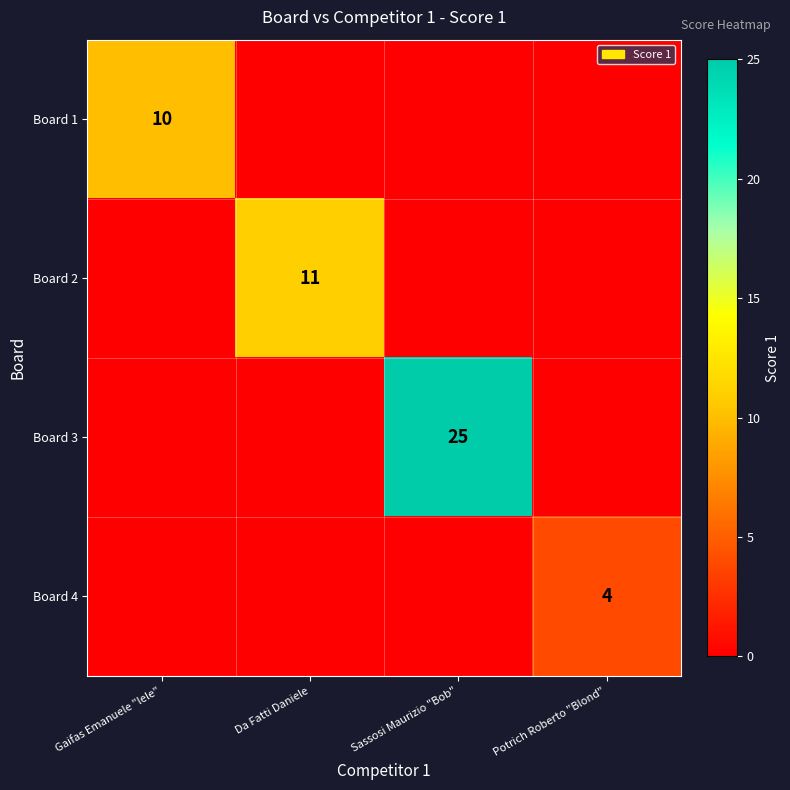

True or false: Board 2 has a value of 5 at Da Fatti Daniele.

False